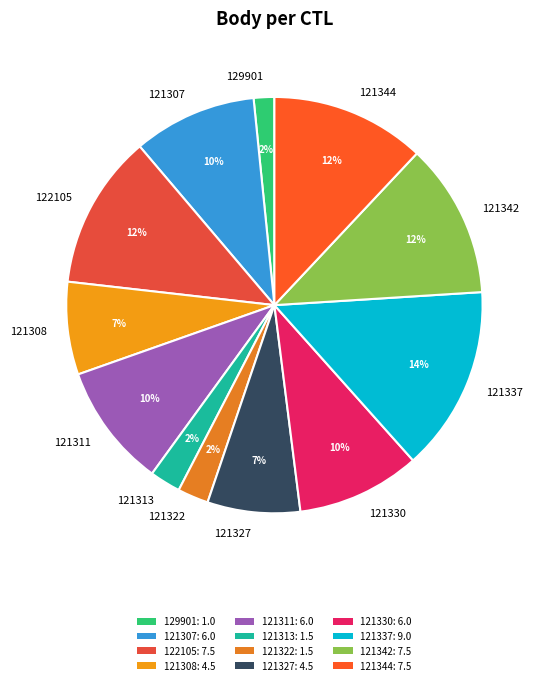

To the nearest percent, what is the difference between the 121344 and 121308 slice percentages?

5%